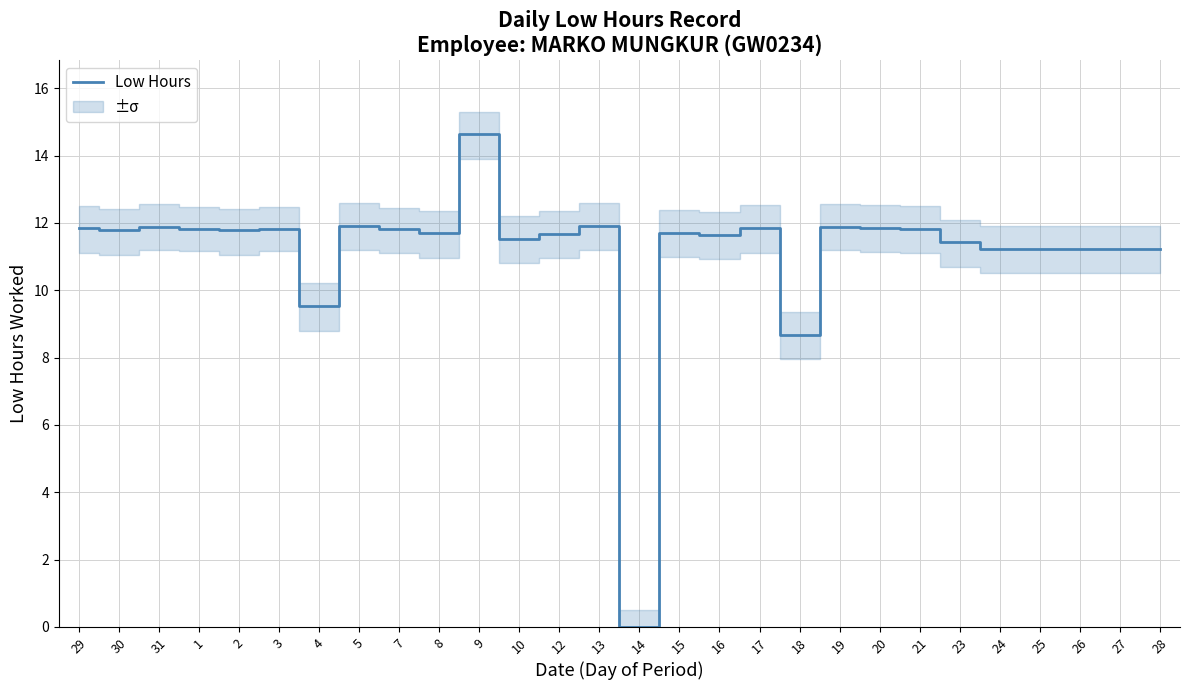

True or false: the data shows 19.8 at 28.

False